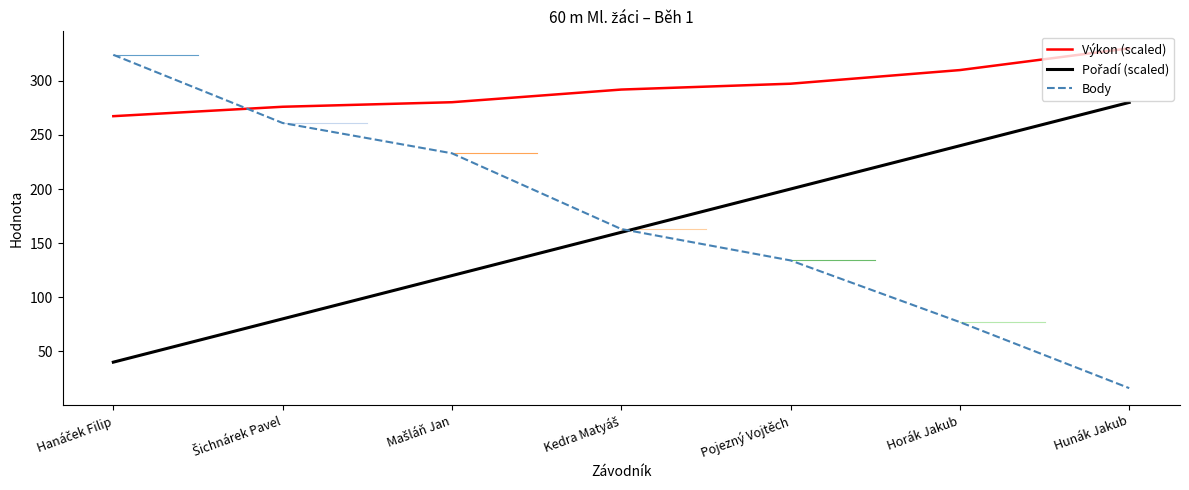

True or false: Výkon (scaled) has a value of 169.9 at Pojezný Vojtěch.

False